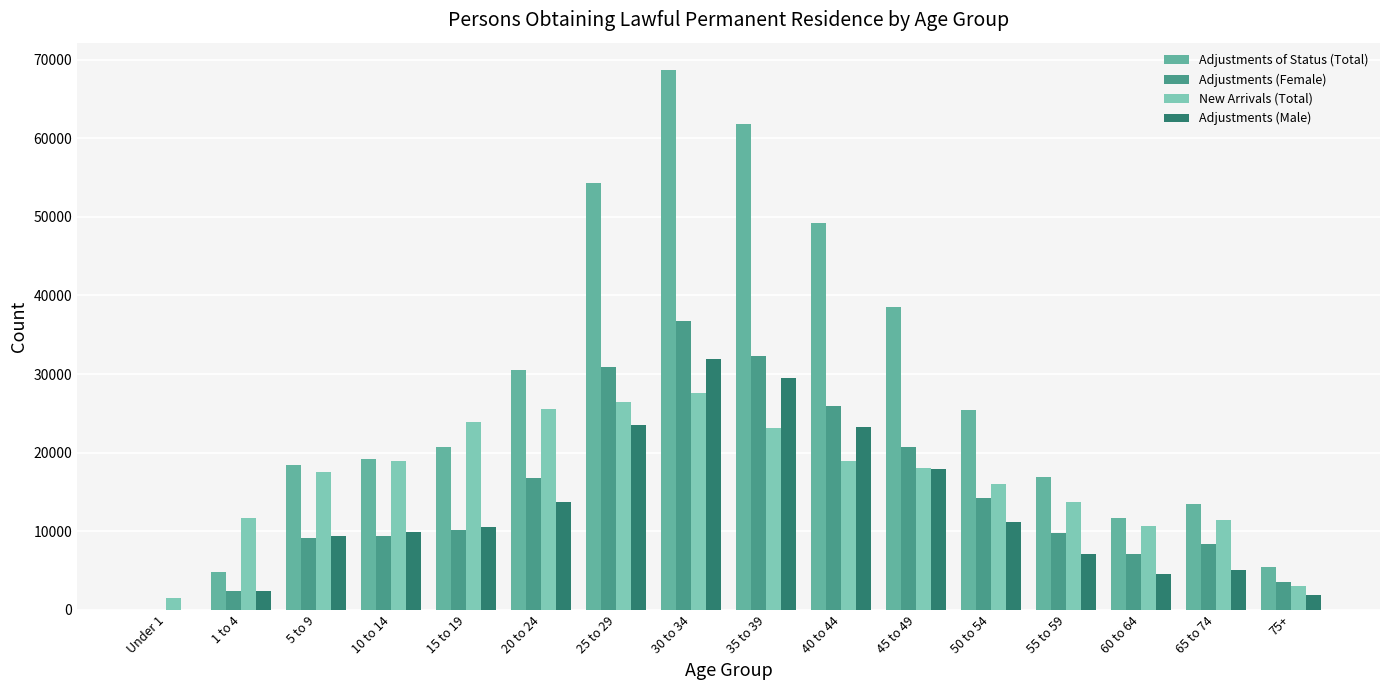

What is the greatest value displayed?

68713